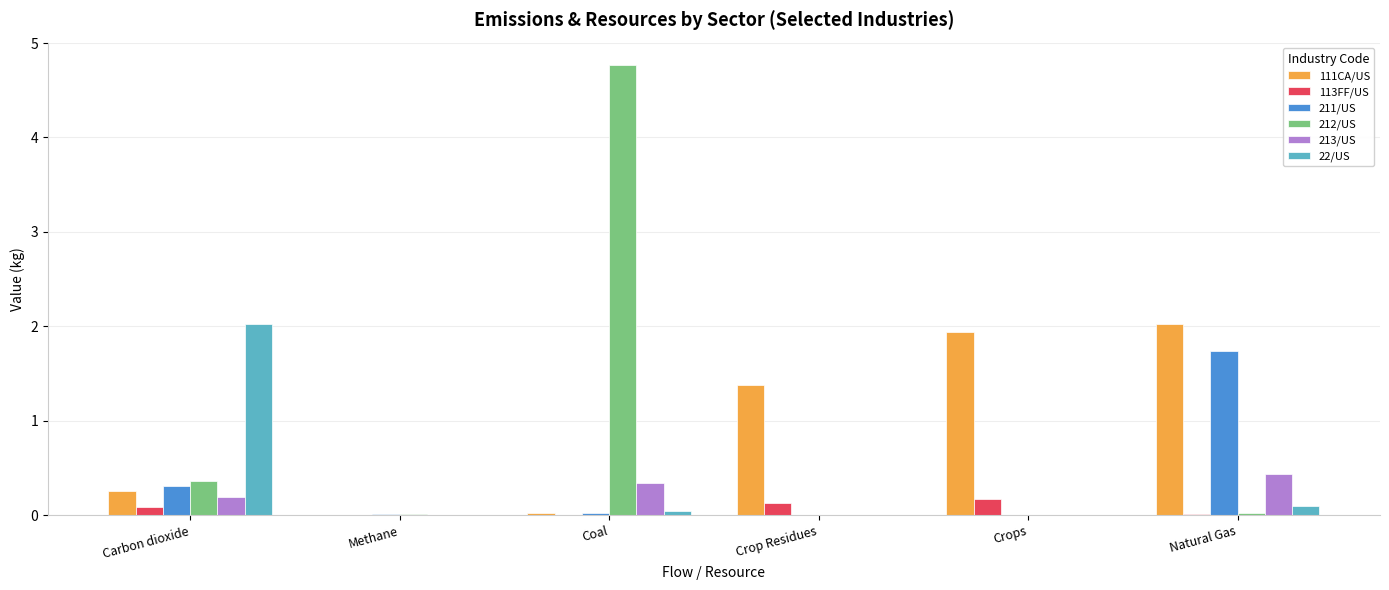

At which category is the sum across all series the highest?

Coal